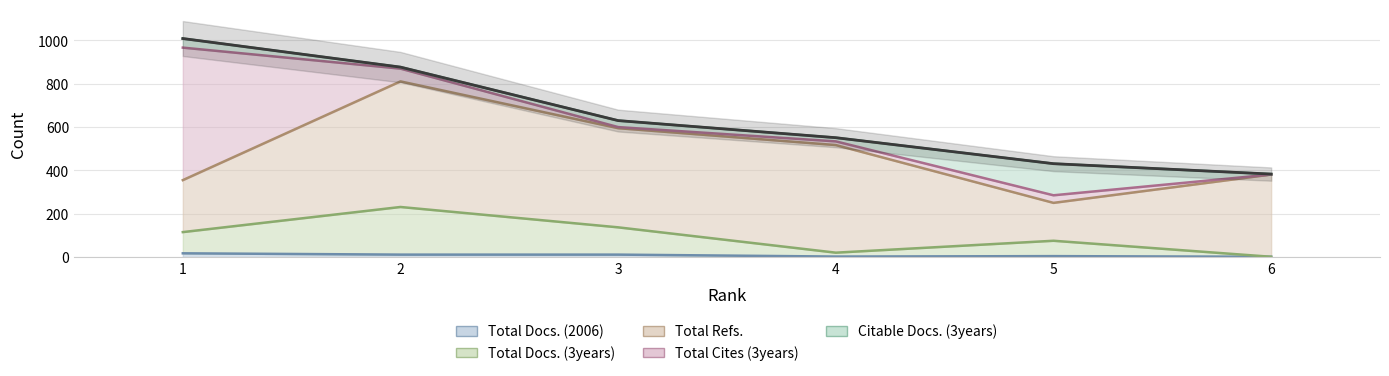

The Total Cites (3years) series shows 349 at 6. True or false?

False